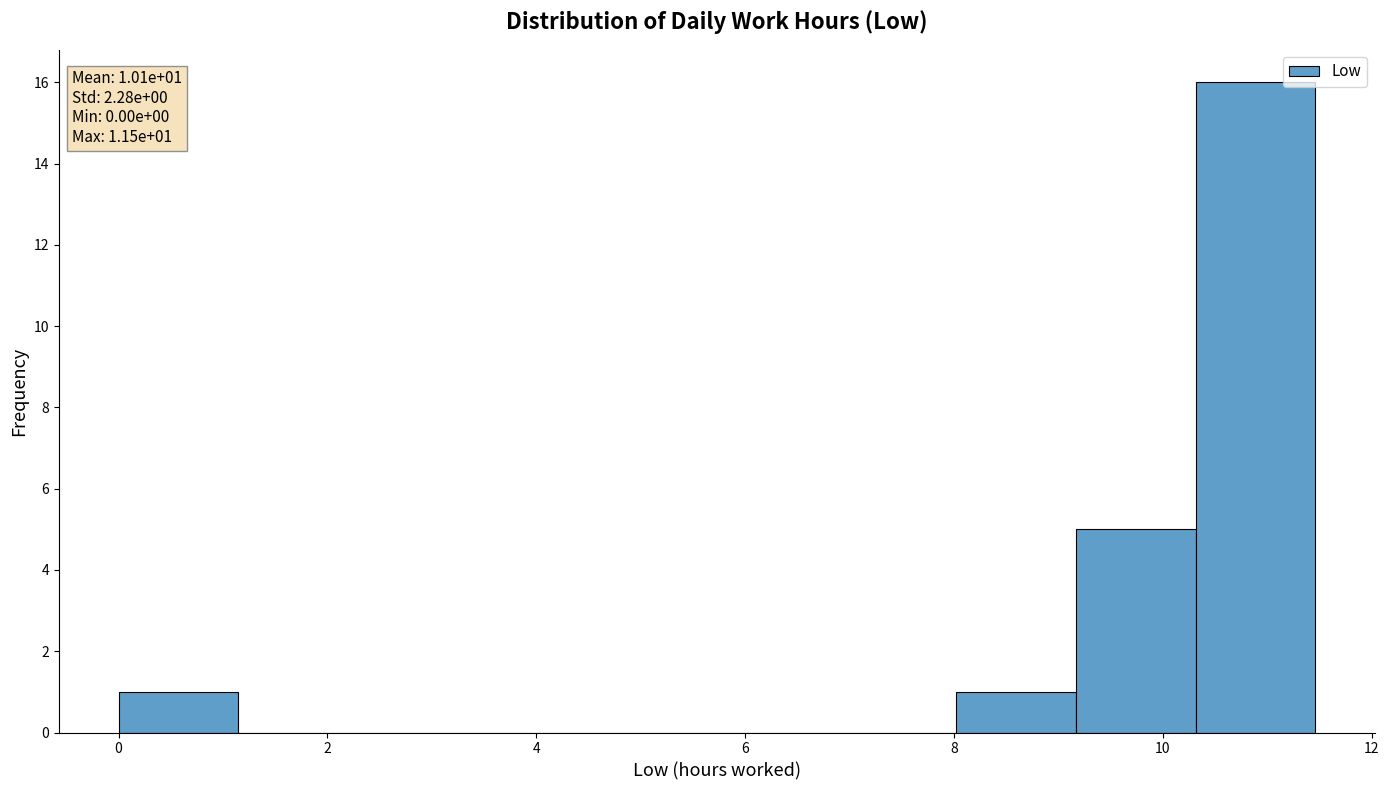

Which range on the x-axis has the tallest bar?

10.4 to 11.4